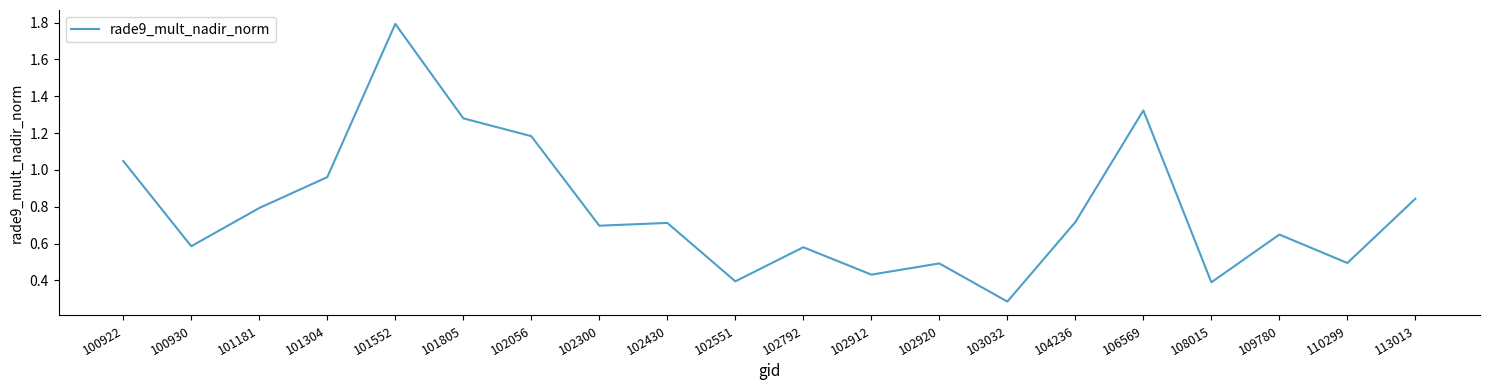

Which category has the lowest value across all series?

103032